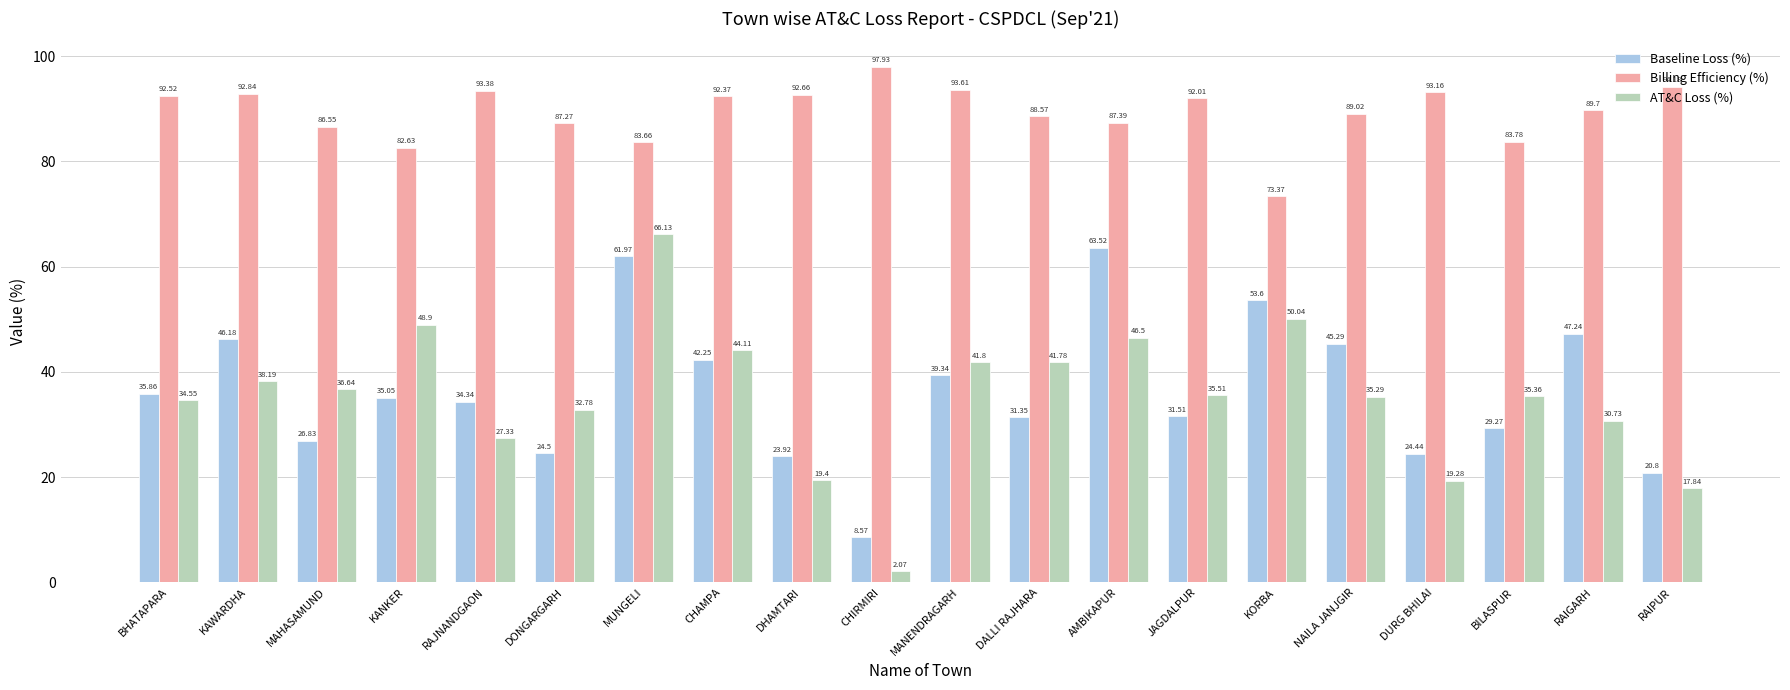

Which series has the widest spread of values?

AT&C Loss (%)